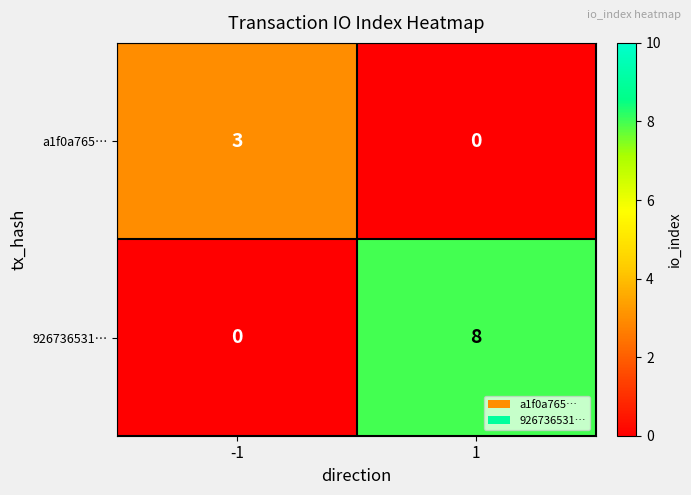

Rank the series at 1 from highest to lowest value.

926736531…, a1f0a765…